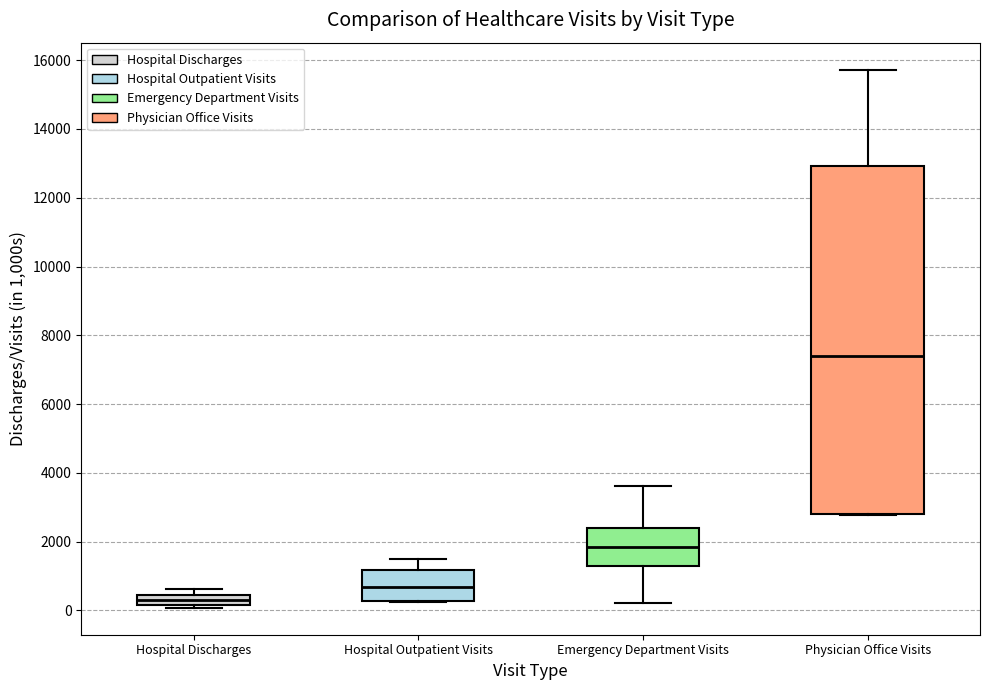

Where is the lower edge of the box for Hospital Outpatient Visits on the y-axis? The values are not printed on the chart, so give them approximately, as read against the axis.

200